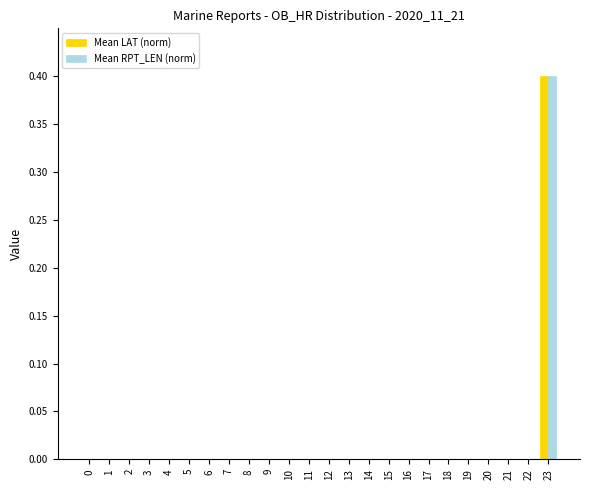

Is it true that Mean RPT_LEN (norm) equals 0.0 at 4?

True